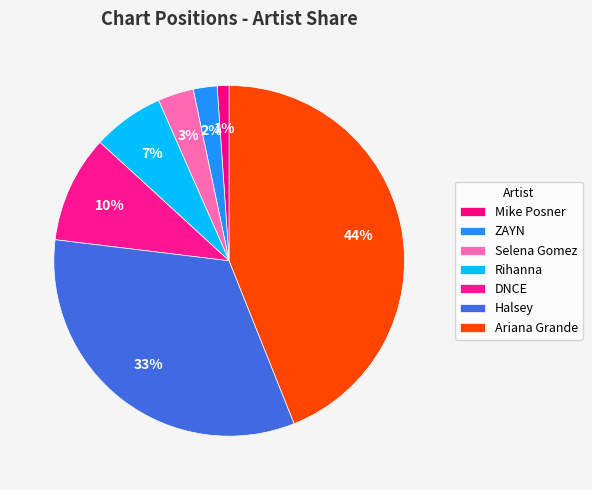

How many slices are in this pie chart?

7